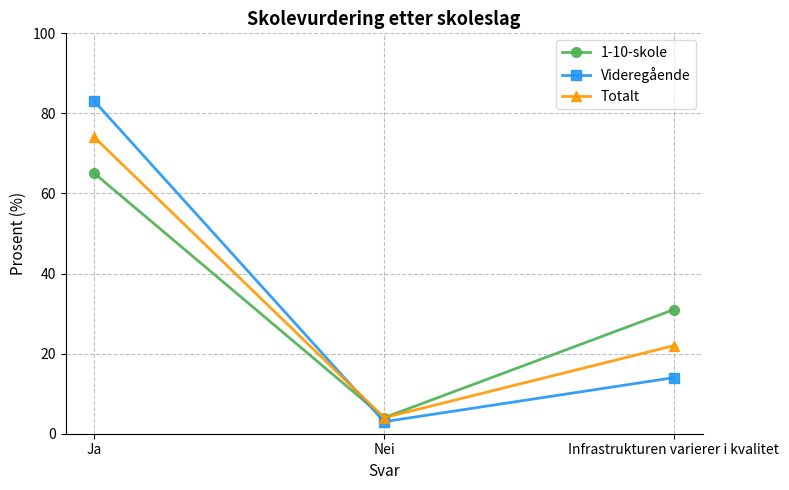

The Totalt series shows 4 at Nei. True or false?

True